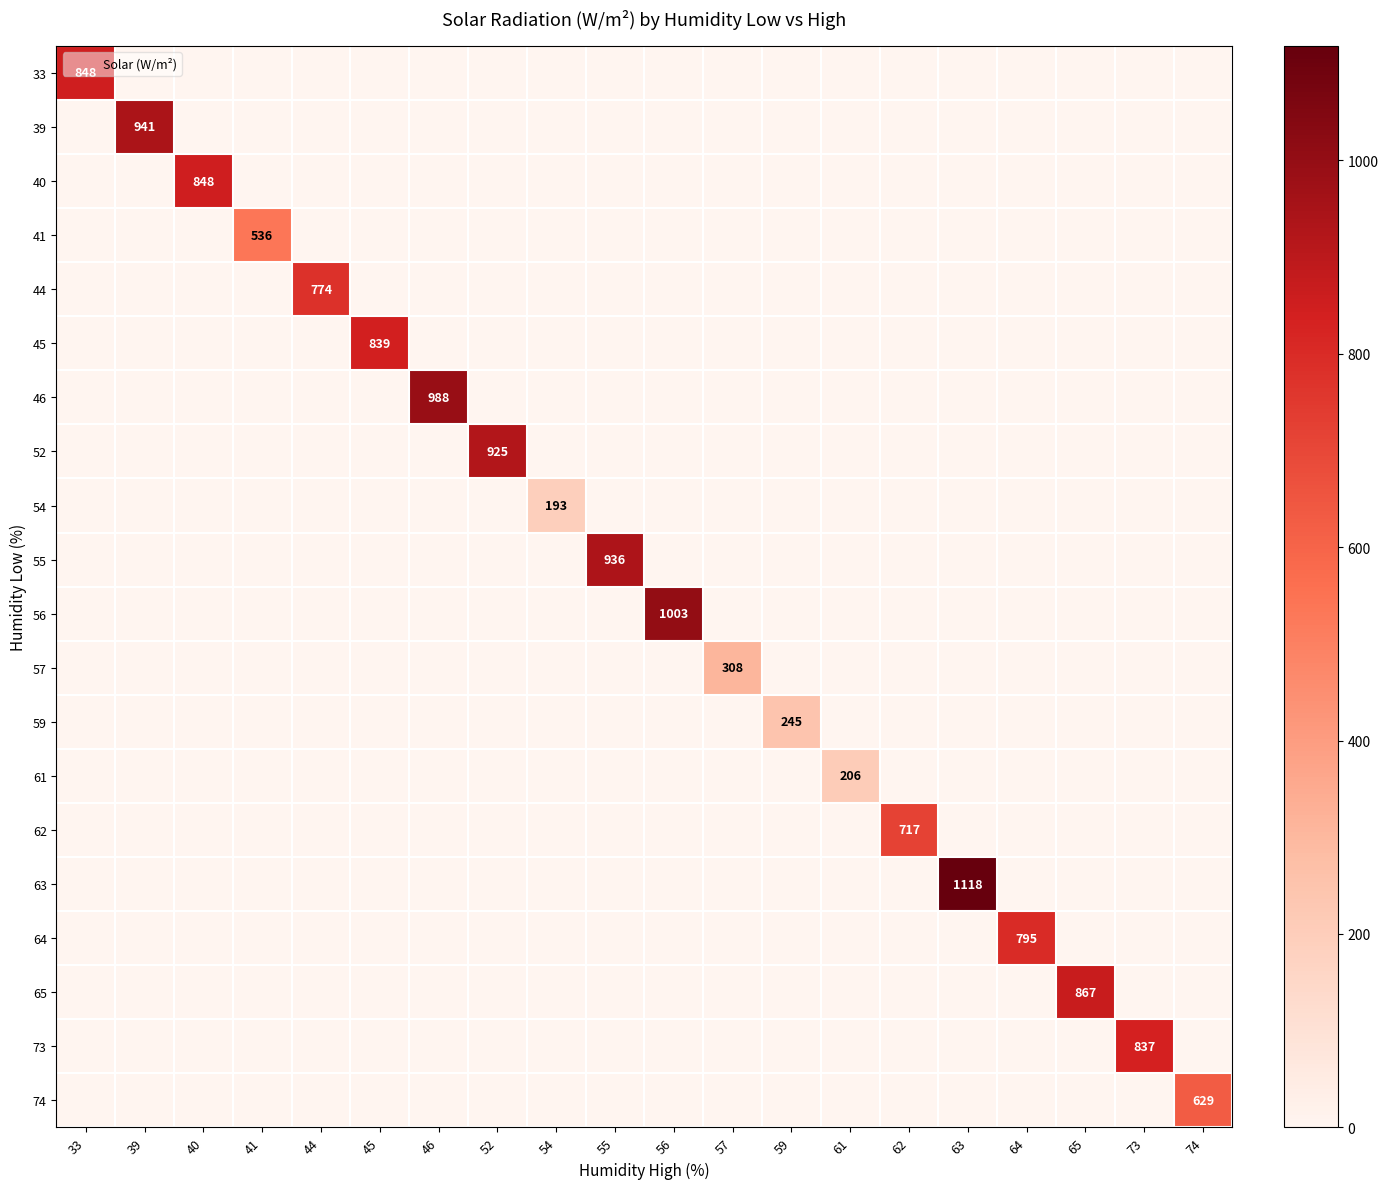

Rank the series at 57 from lowest to highest value.

33, 39, 40, 41, 44, 45, 46, 52, 54, 55, 56, 59, 61, 62, 63, 64, 65, 73, 74, 57